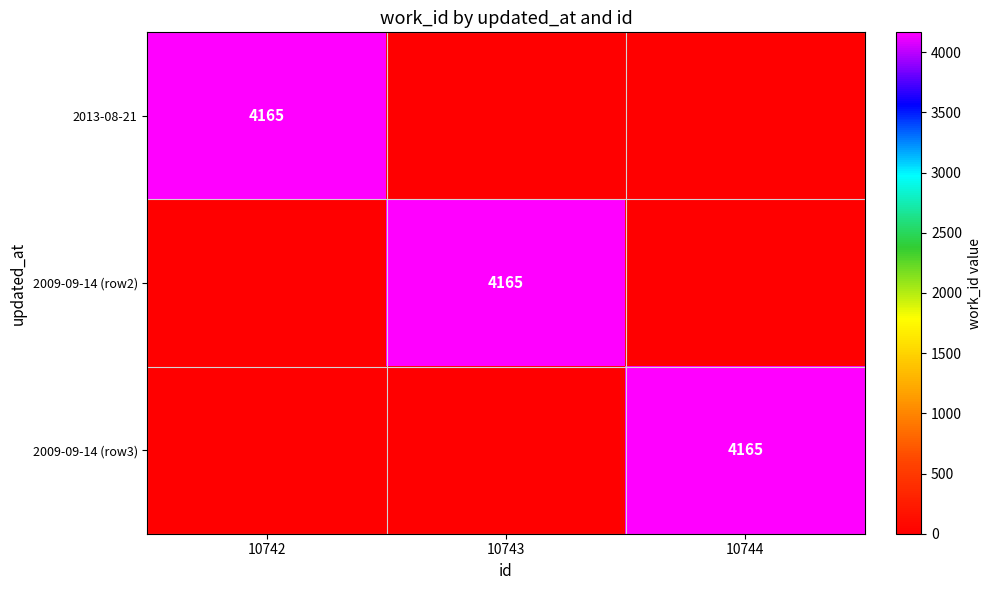

The 2009-09-14 (row2) series shows 4165 at 10743. True or false?

True